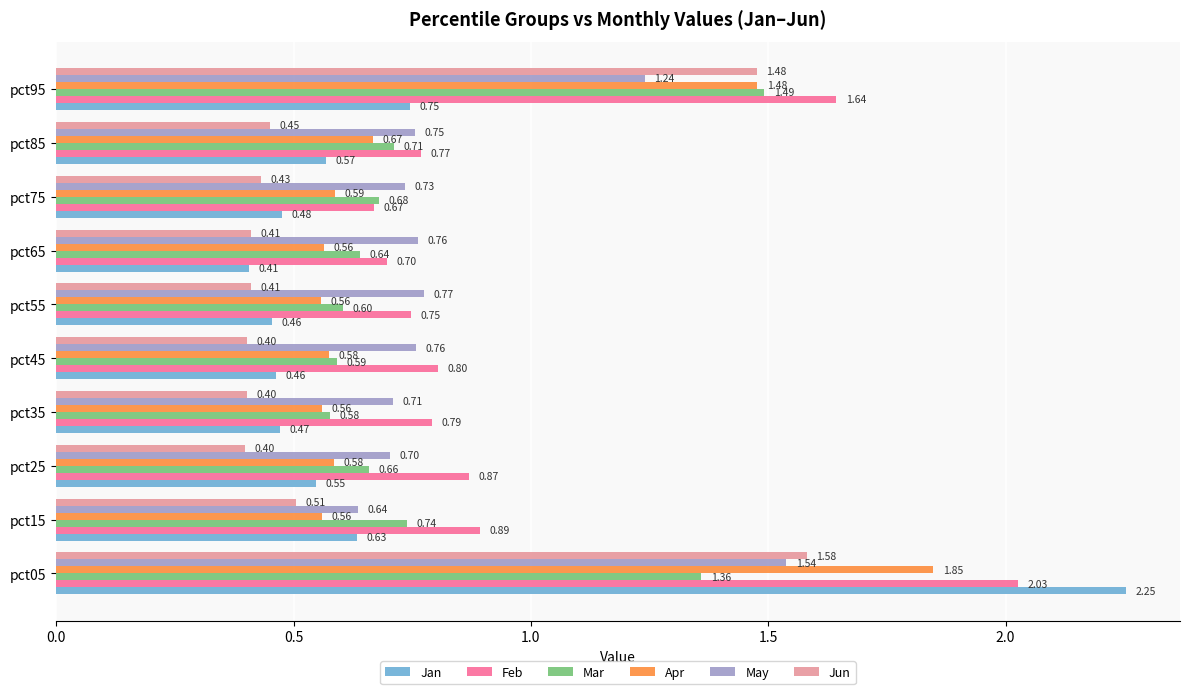

What is the sum of the Jun values at pct65 and pct55?

0.8